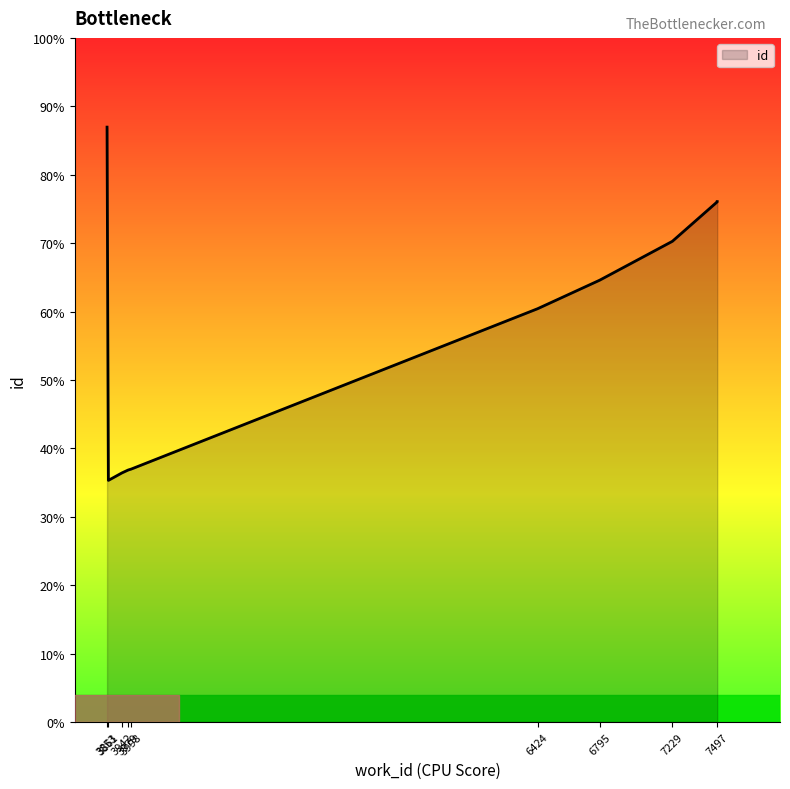

Approximately how many times larger is the value at 3979 compared to 3998?

1.0